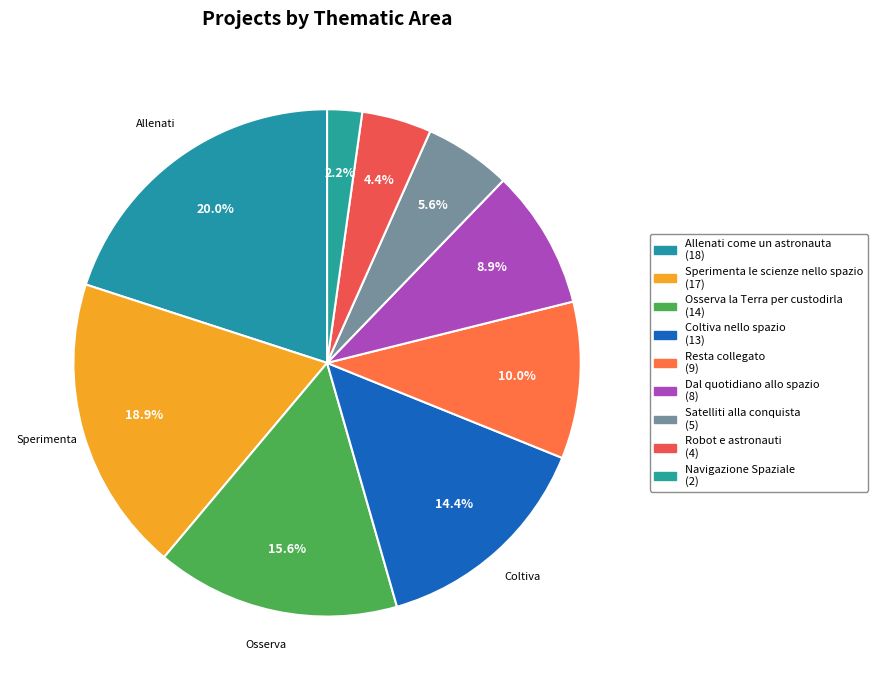

How many slices are in this pie chart?

9